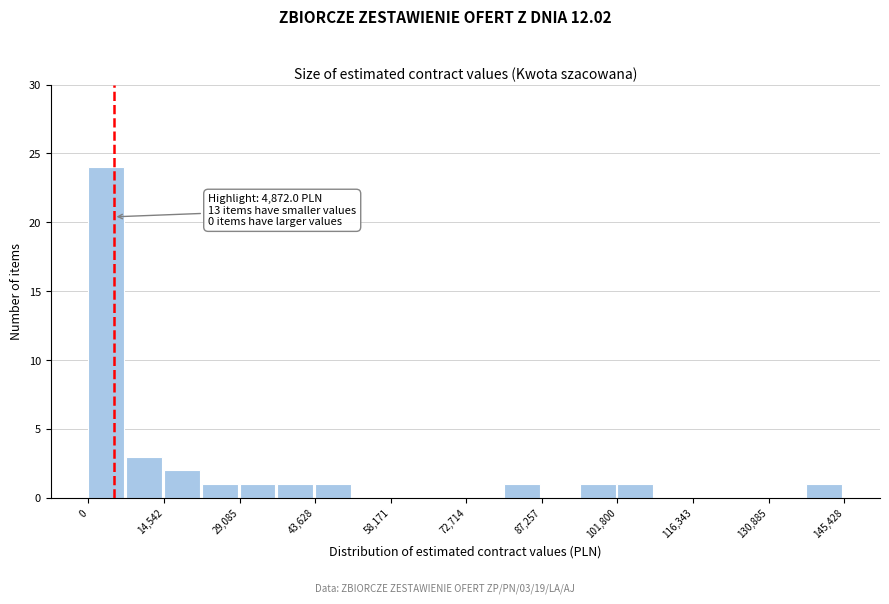

Around what value on the x-axis is the tallest bar? Give the approximate position of its centre, as read against the axis.

4000